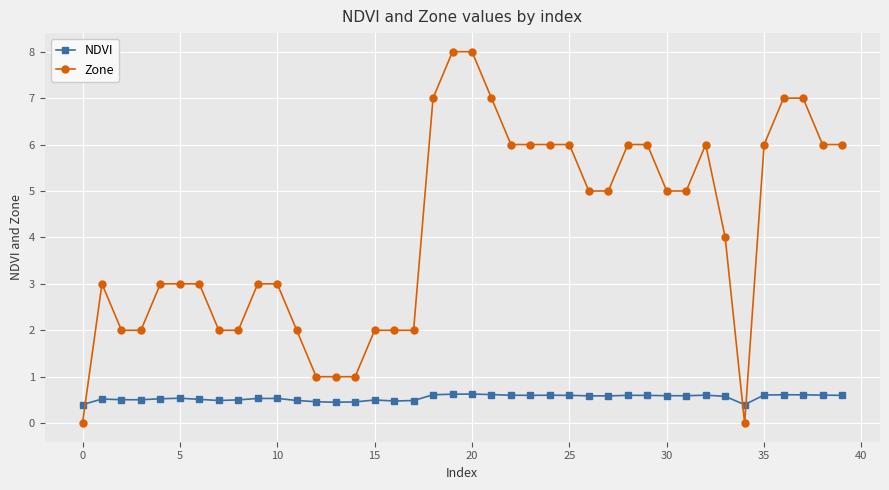

True or false: NDVI and Zone cross at least once.

True